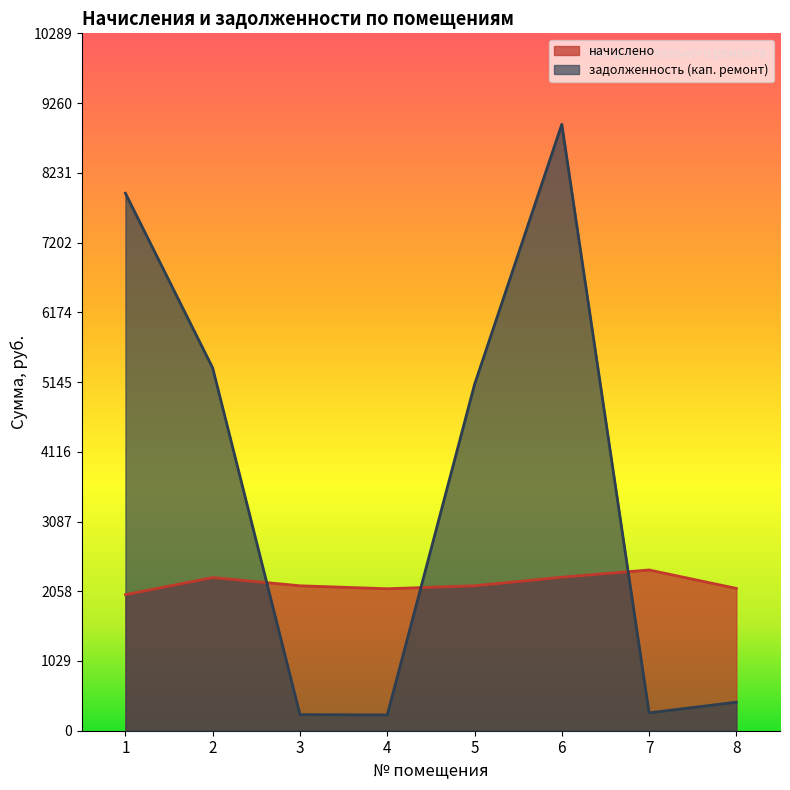

True or false: задолженность (кап. ремонт) has a value of 5352.0 at 2.

True